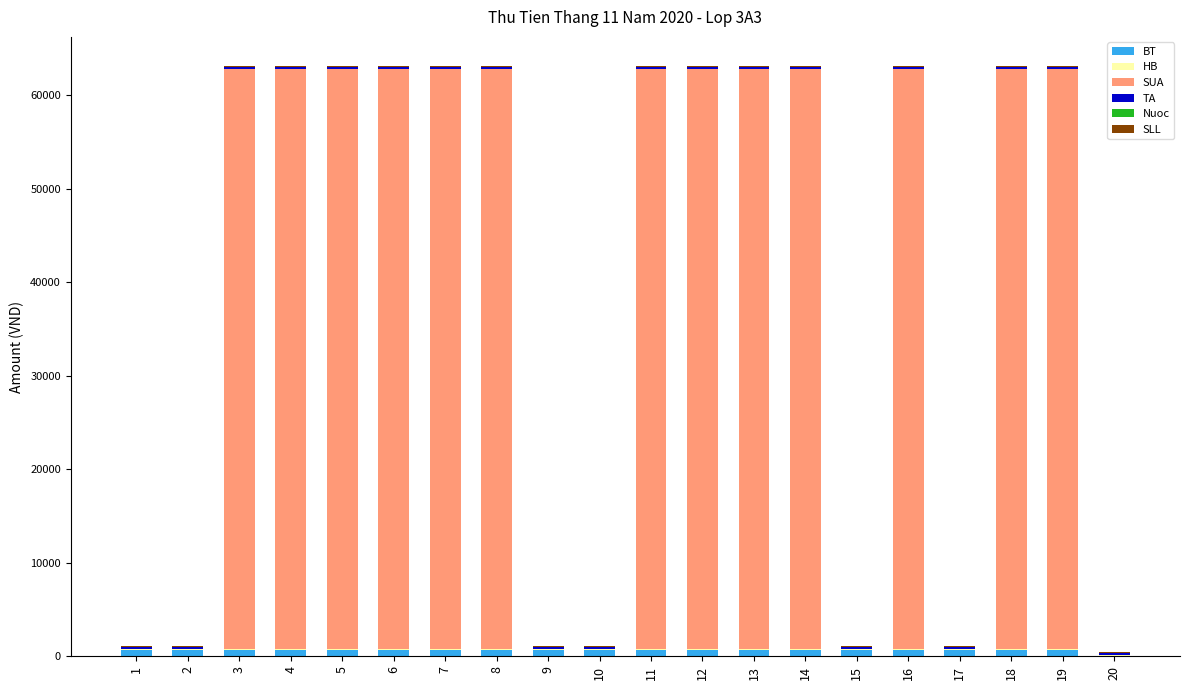

Count the number of data series in this chart.

6